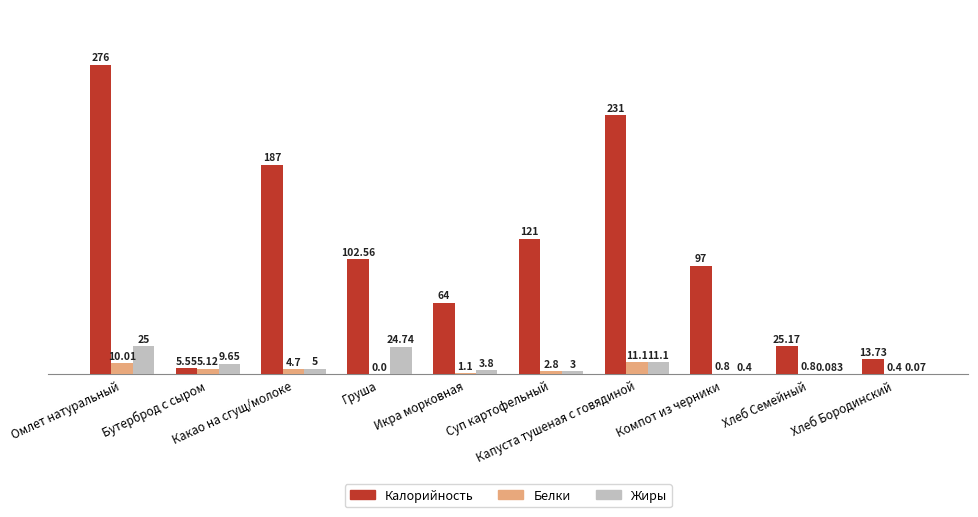

Between Бутерброд с сыром and Хлеб Семейный, which series saw the biggest shift?

Калорийность